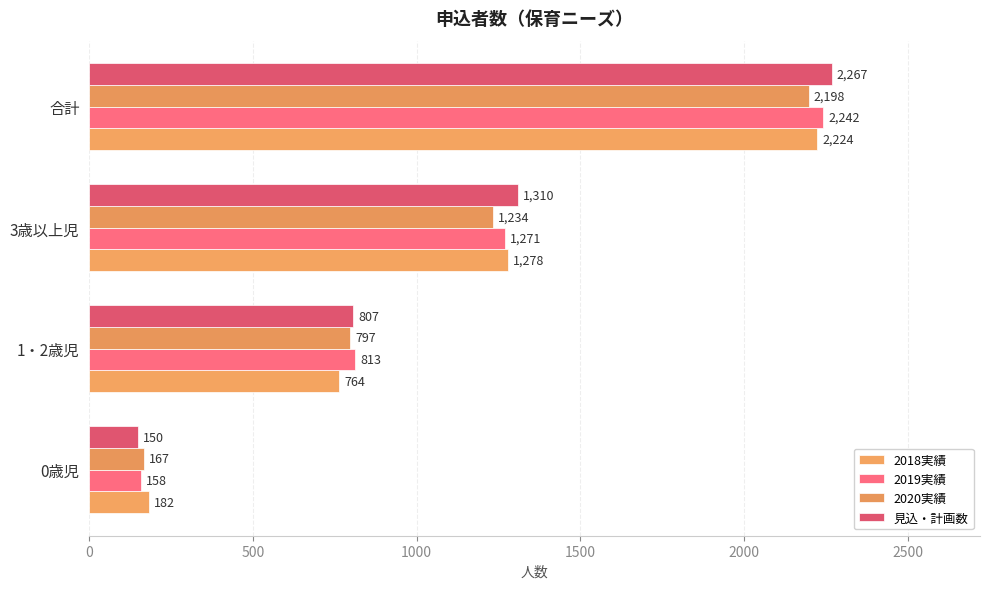

How many 2020実績 values are between 797 and 2198?

3